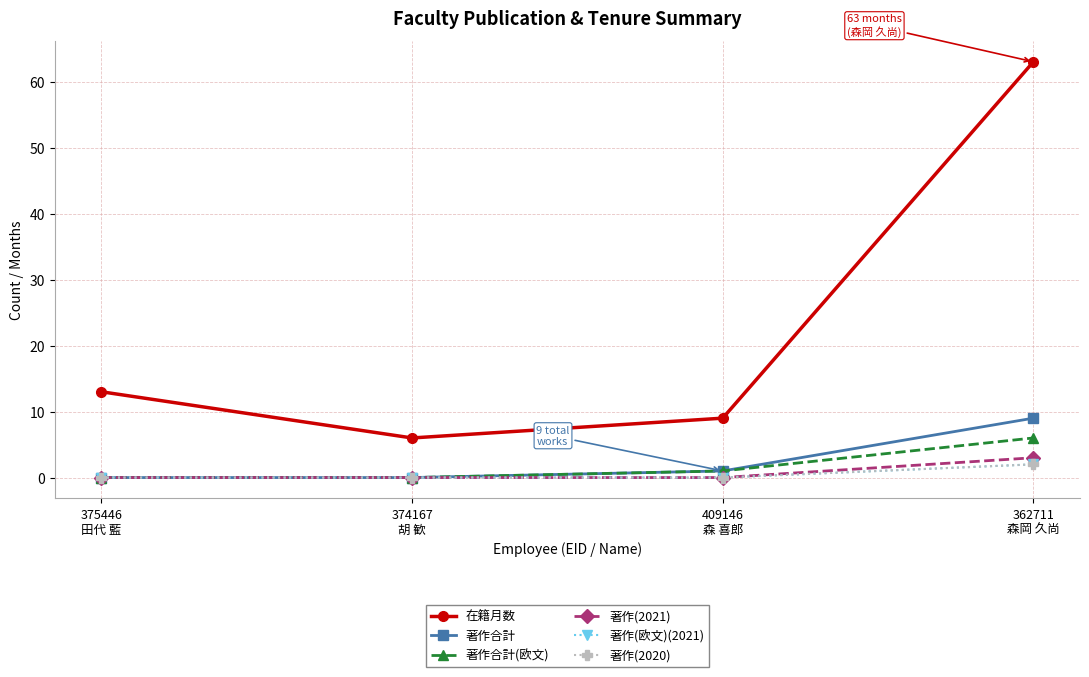

Where is 著作合計(欧文) nearest to the value 3?

409146
森 喜郎